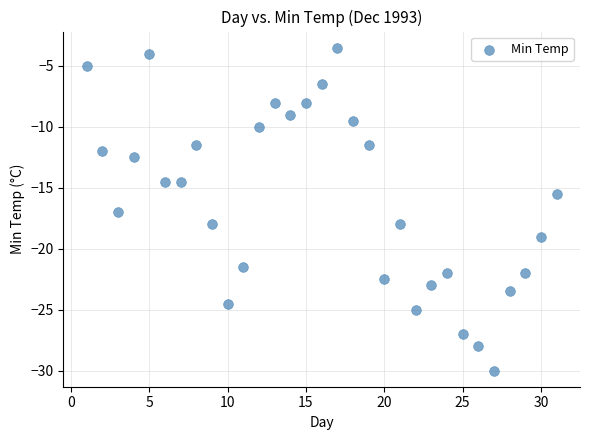

What is the range of Y values (max minus min)?

26.5